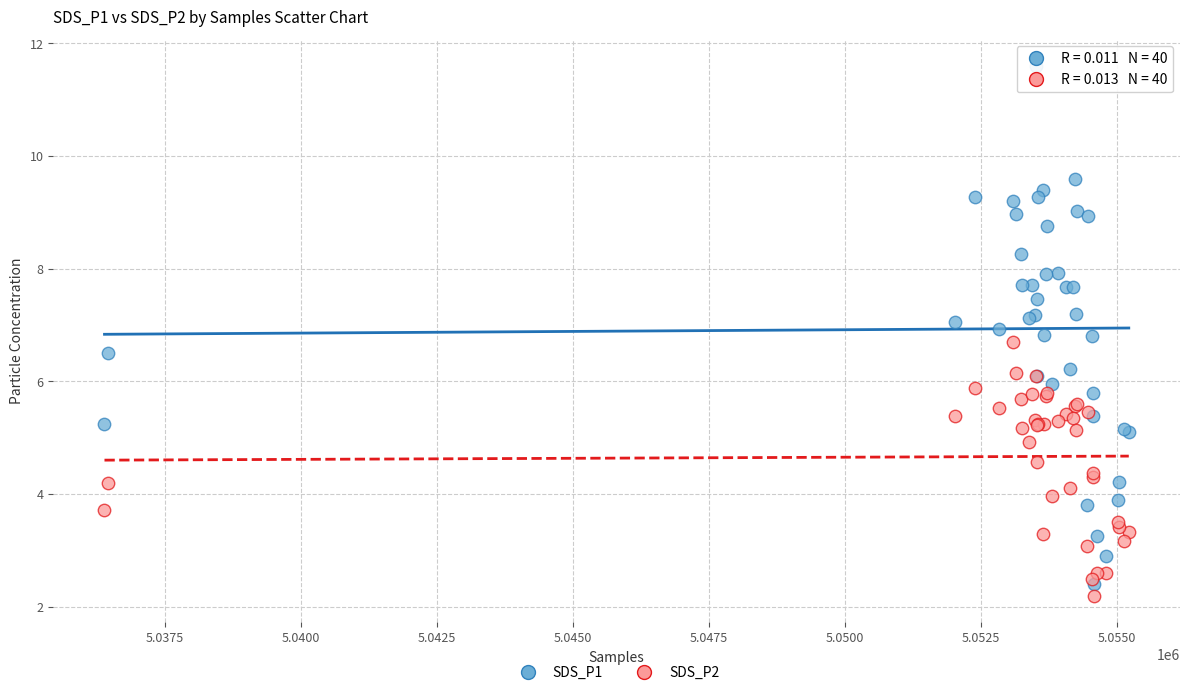

Which series has the largest Y range (max minus min)?

SDS_P1